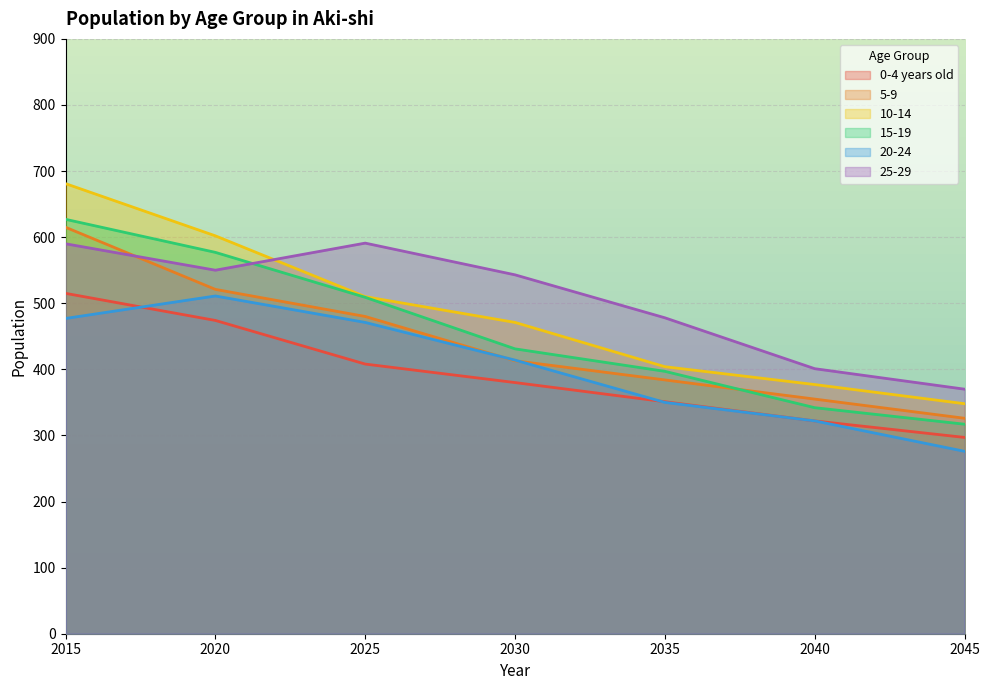

What is the value of the 25-29 point at the 7th from the left?

370